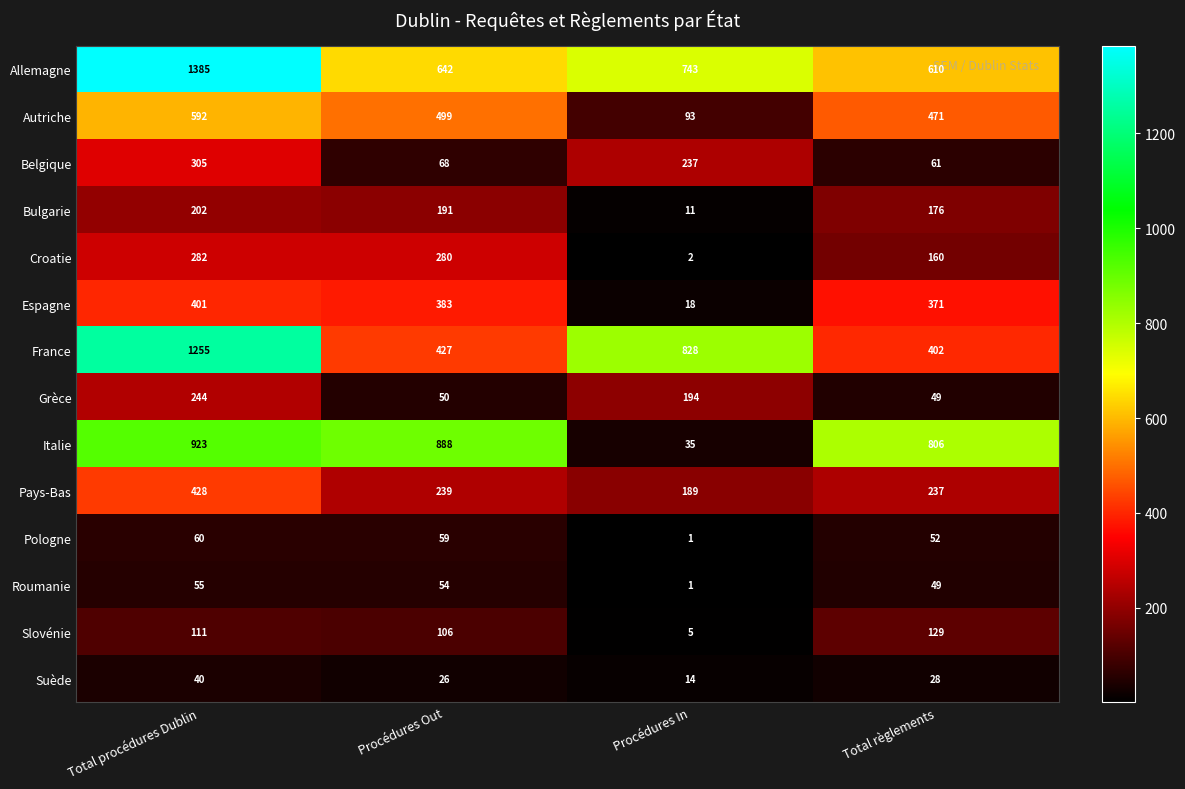

Between Total procédures Dublin and Total règlements, which series saw the biggest shift?

France